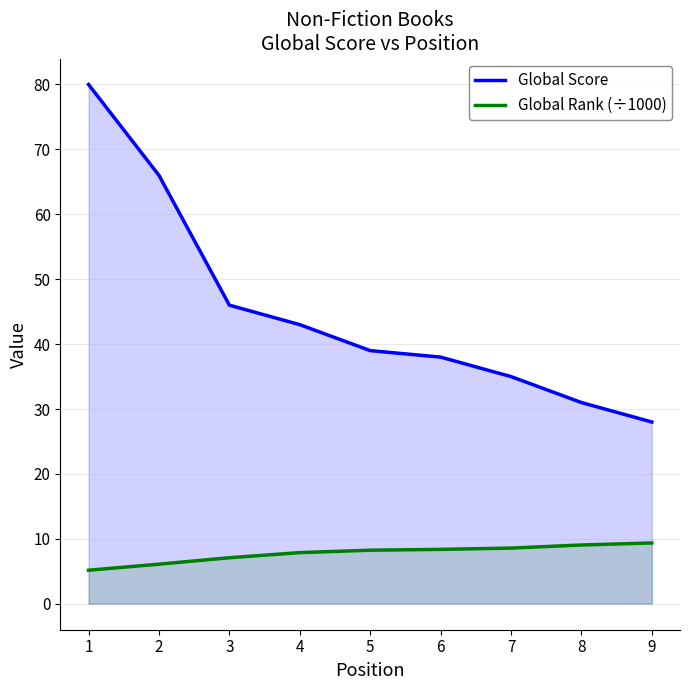

What is the maximum value shown in the chart?

80.0